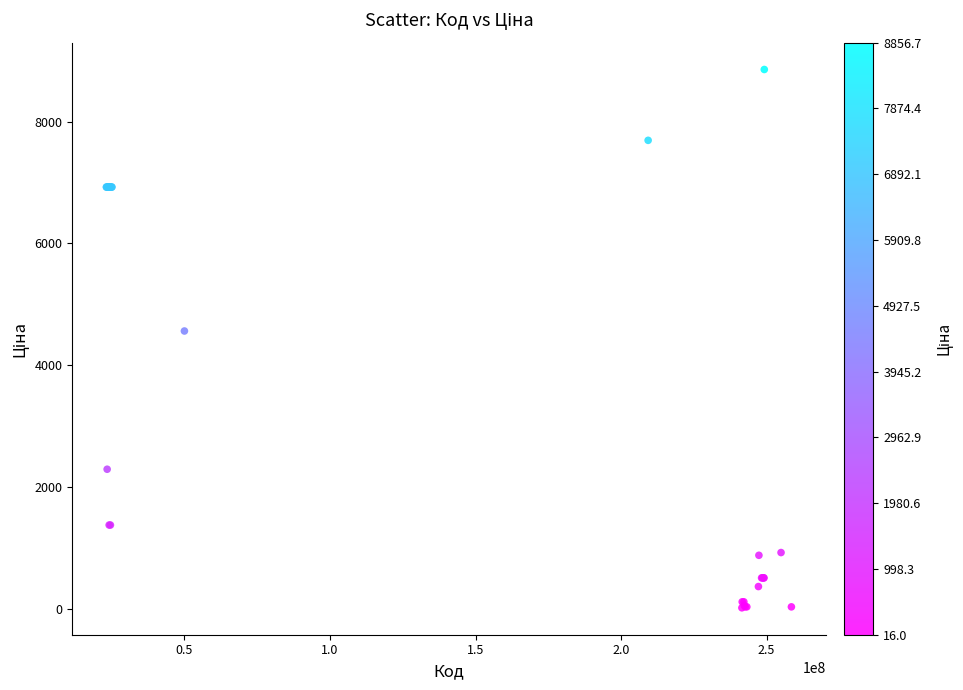

What Y value in the scatter plot is closest to 4436?

4561.9